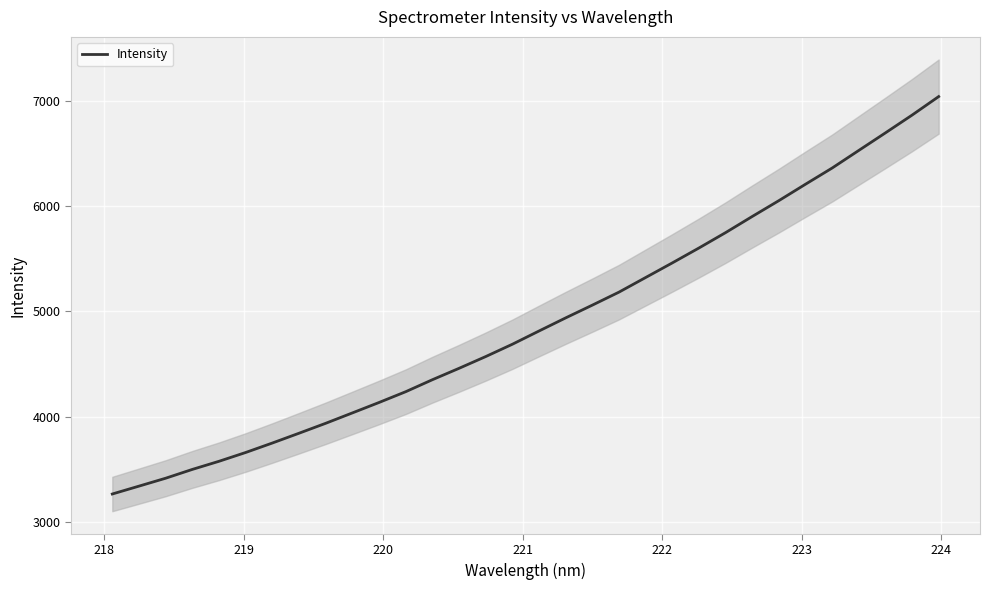

What is the maximum value for Intensity?

7037.7